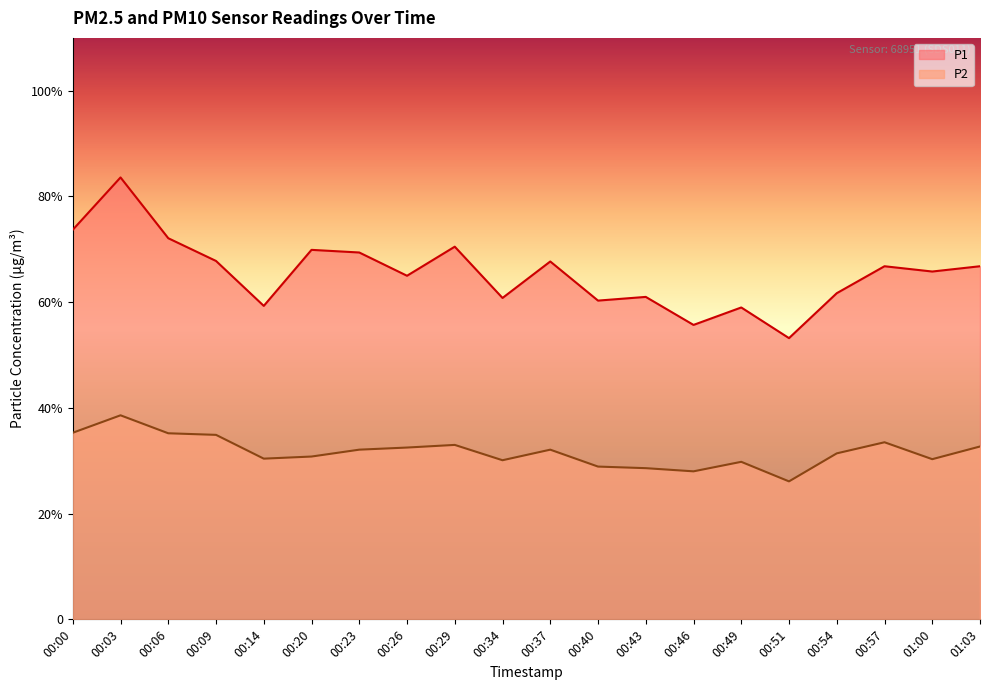

Which category has the lowest value across all series?

00:51